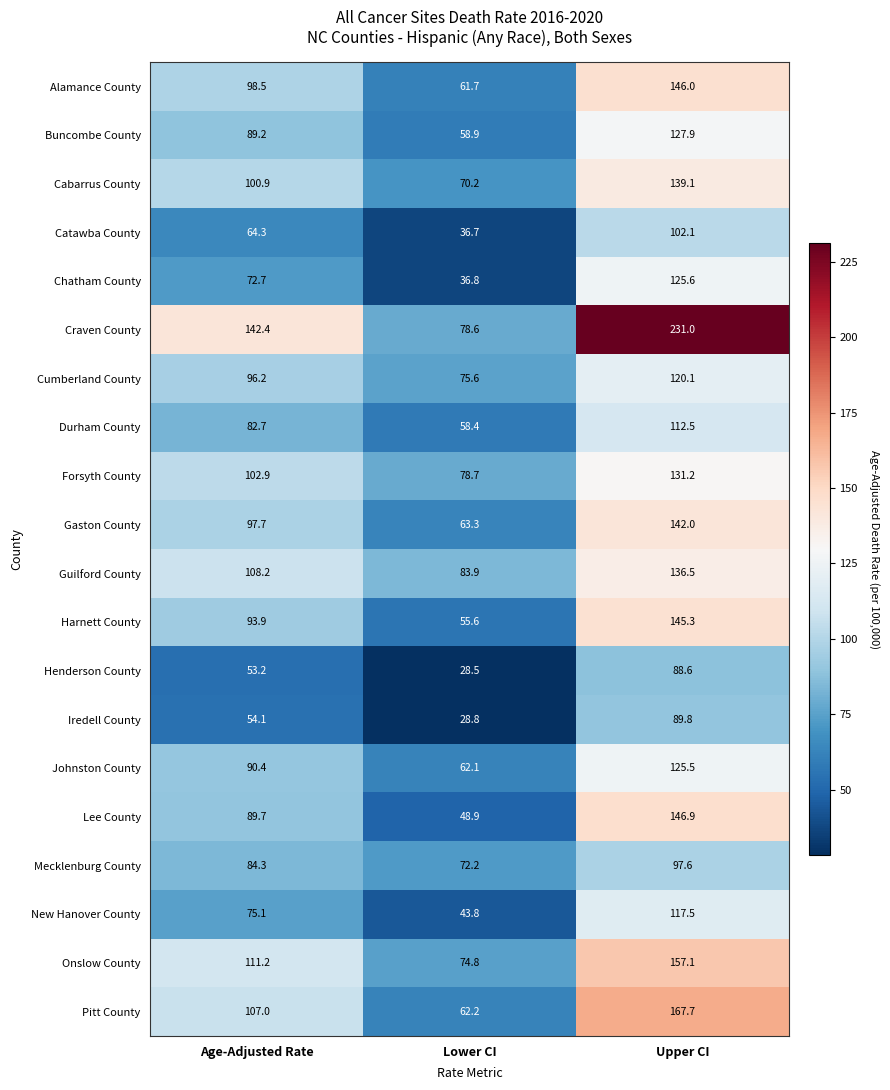

Count the number of data series in this chart.

20